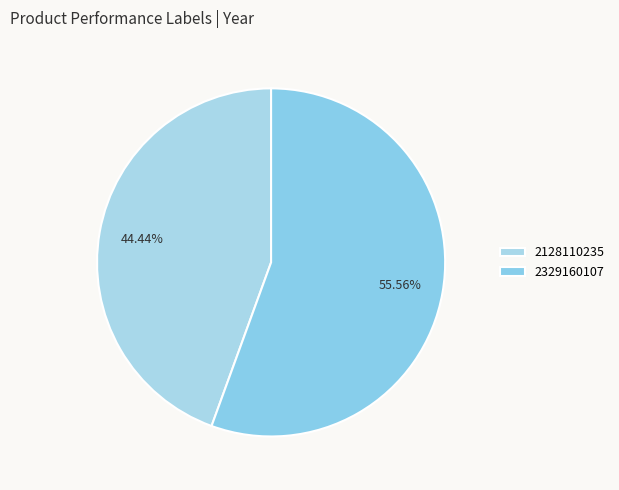

True or false: 2128110235 accounts for 44% of the total.

True